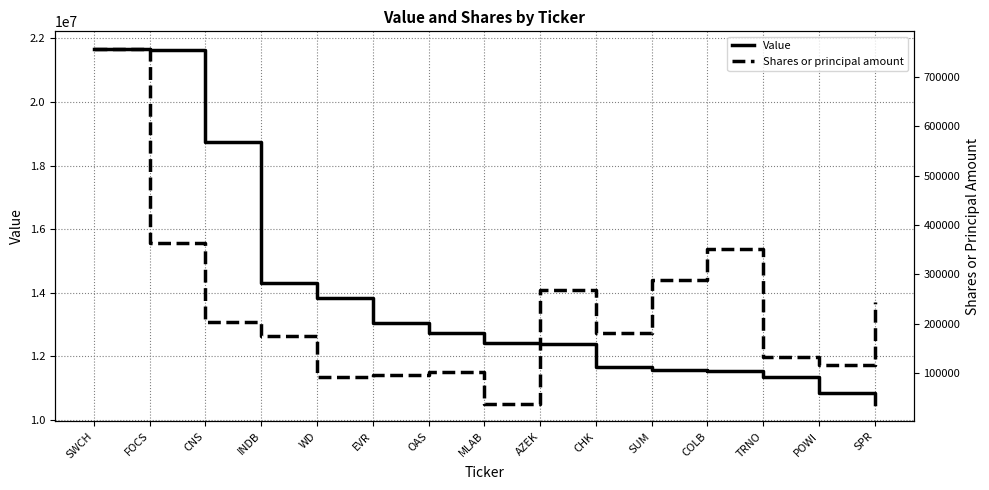

What is the value of the Value point at the 11th from the left?

11569000